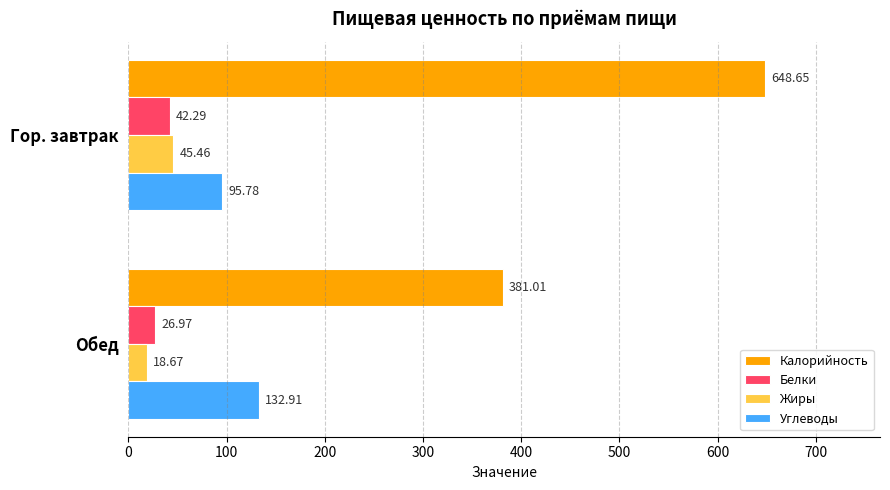

Between Гор. завтрак and Обед, which series saw the biggest shift?

Калорийность